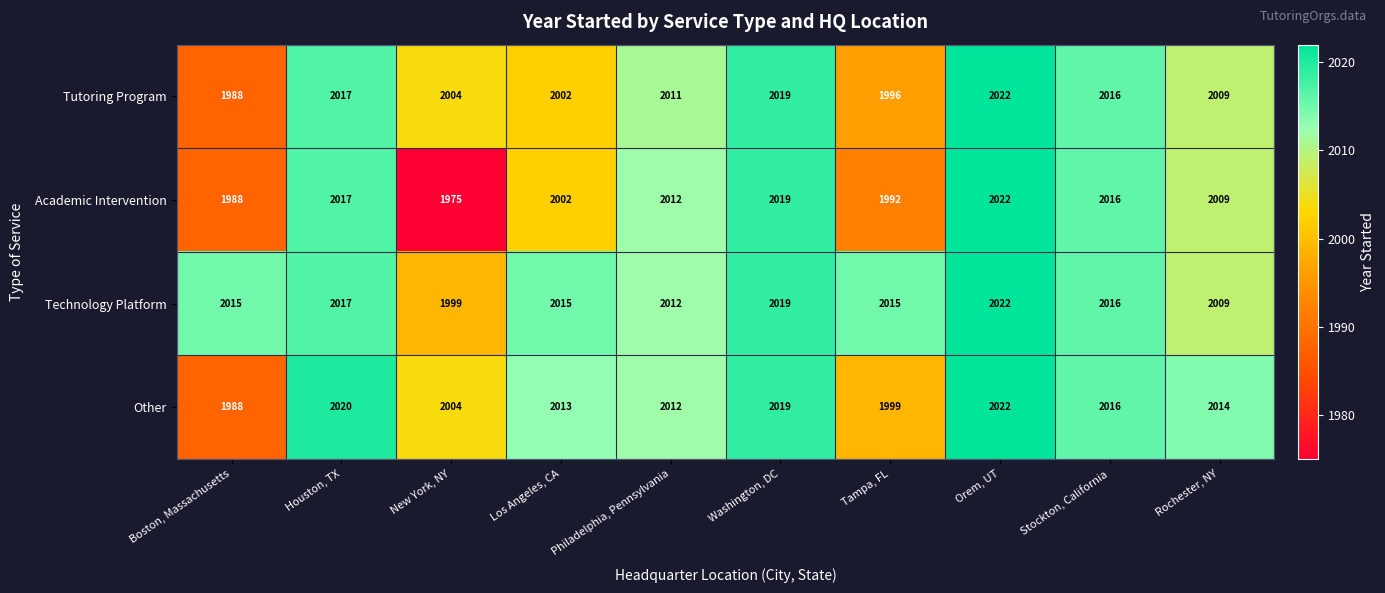

At how many categories does at least one series exceed 1995?

10